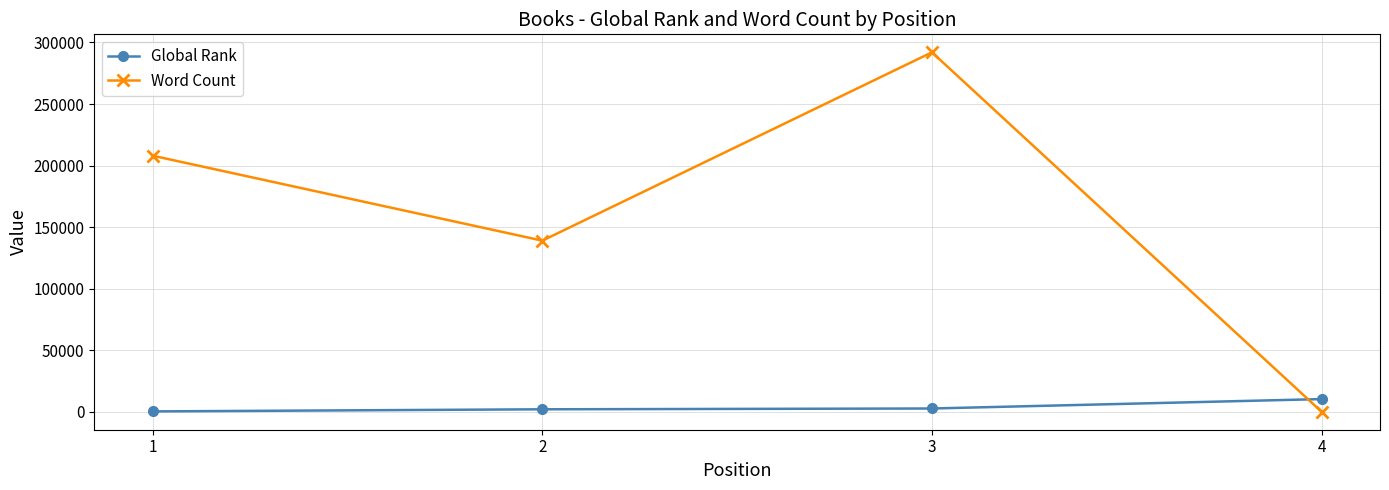

Count the number of data series in this chart.

2